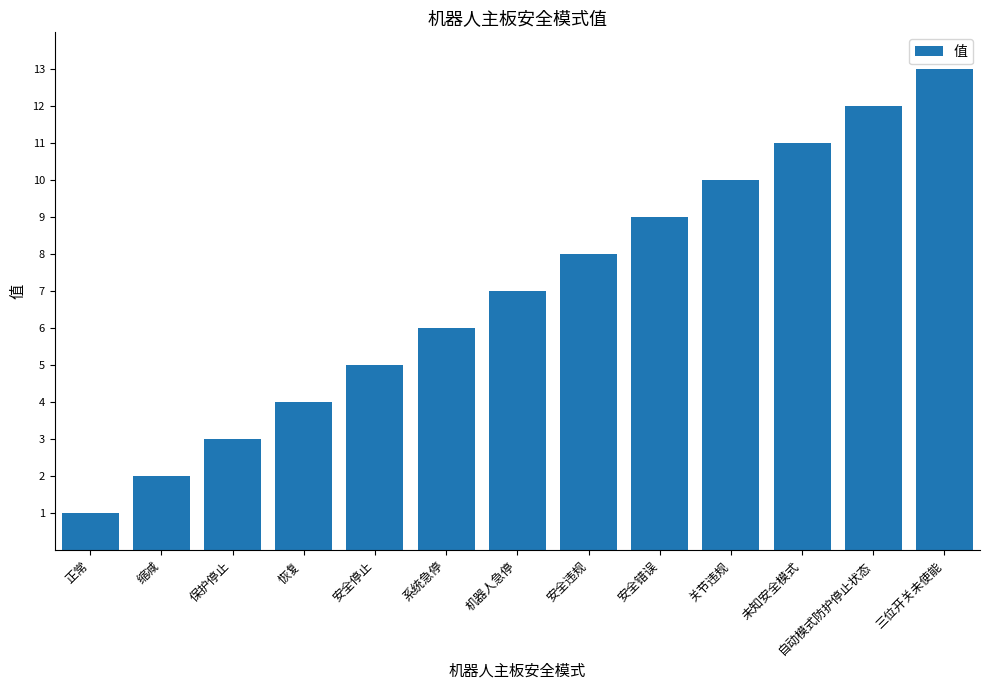

Are the bars grouped side by side (vs. stacked)?

No